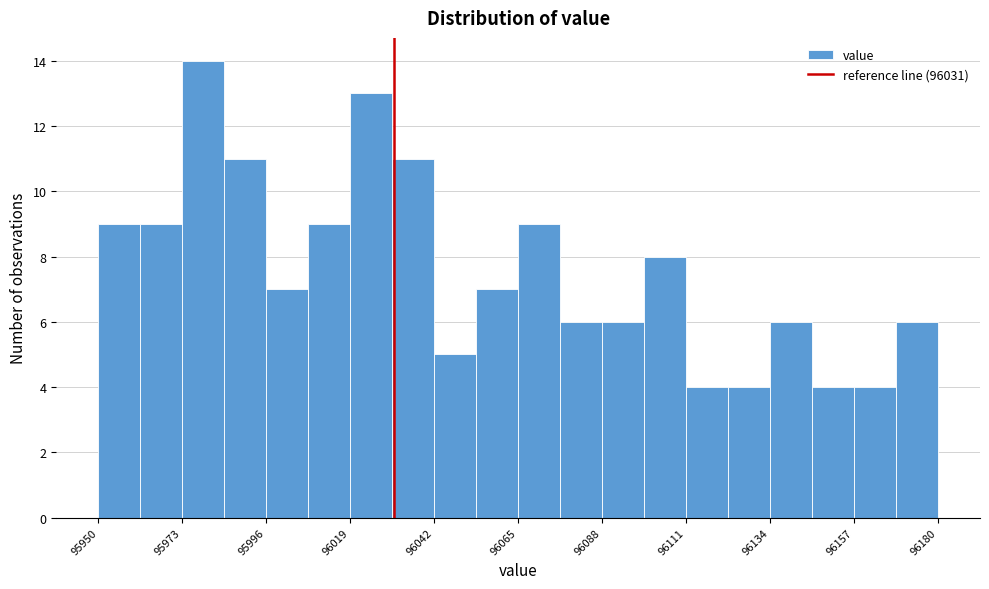

Read against the x-axis, roughly where is the centre of the tallest bar?

95980